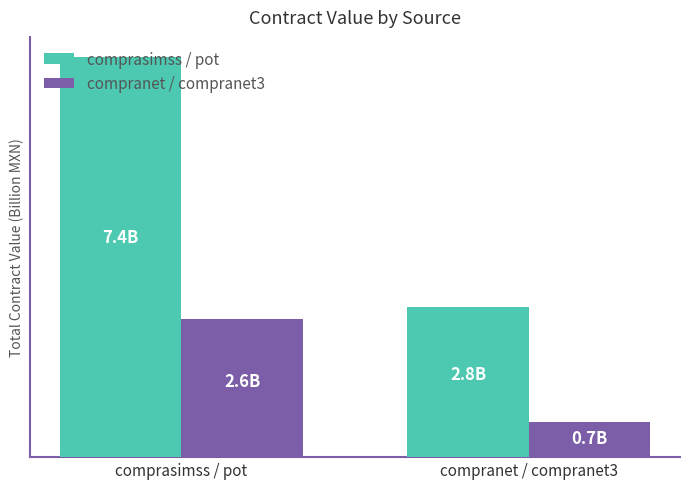

Where is compranet / compranet3 nearest to the value 1?

compranet / compranet3